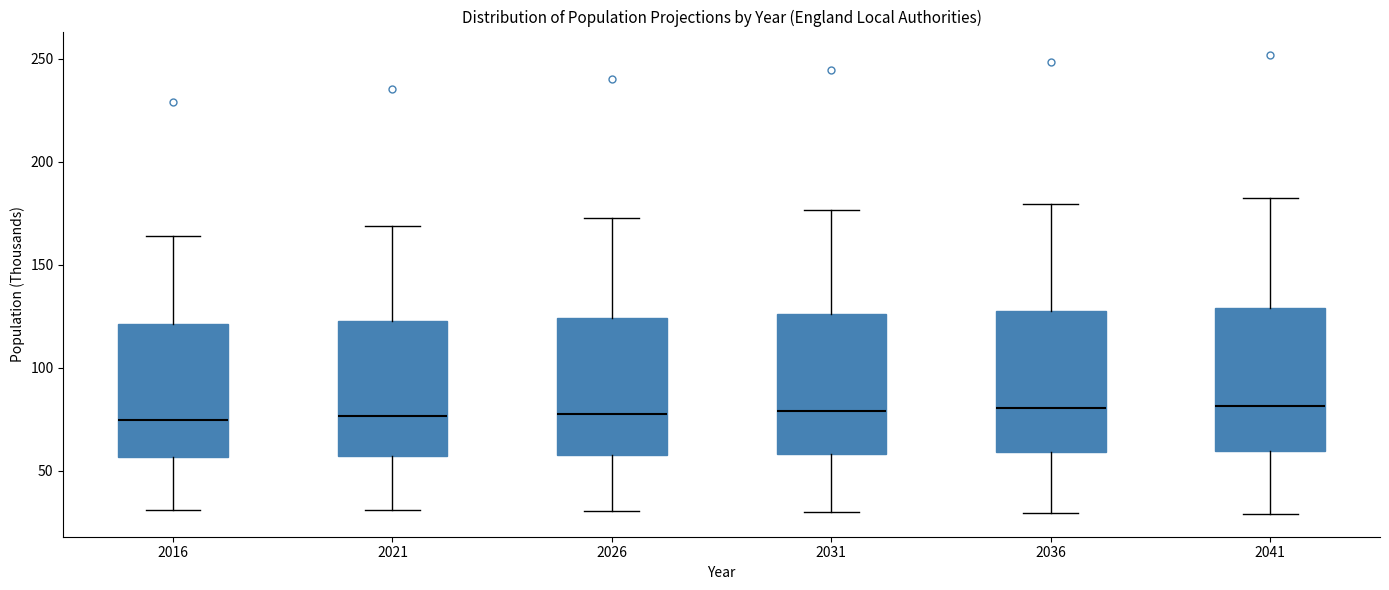

Reading left to right, transcribe this box plot: for each box, give where its median line is, the range the box spans, and where its two whiskers end, as read against the y-axis. The values are not printed on the chart, so give them approximately, as read against the axis.

2016: median 75, box 55 to 120, whiskers 30 to 165
2021: median 75, box 55 to 125, whiskers 30 to 170
2026: median 80, box 55 to 125, whiskers 30 to 175
2031: median 80, box 60 to 125, whiskers 30 to 175
2036: median 80, box 60 to 130, whiskers 30 to 180
2041: median 80, box 60 to 130, whiskers 30 to 180